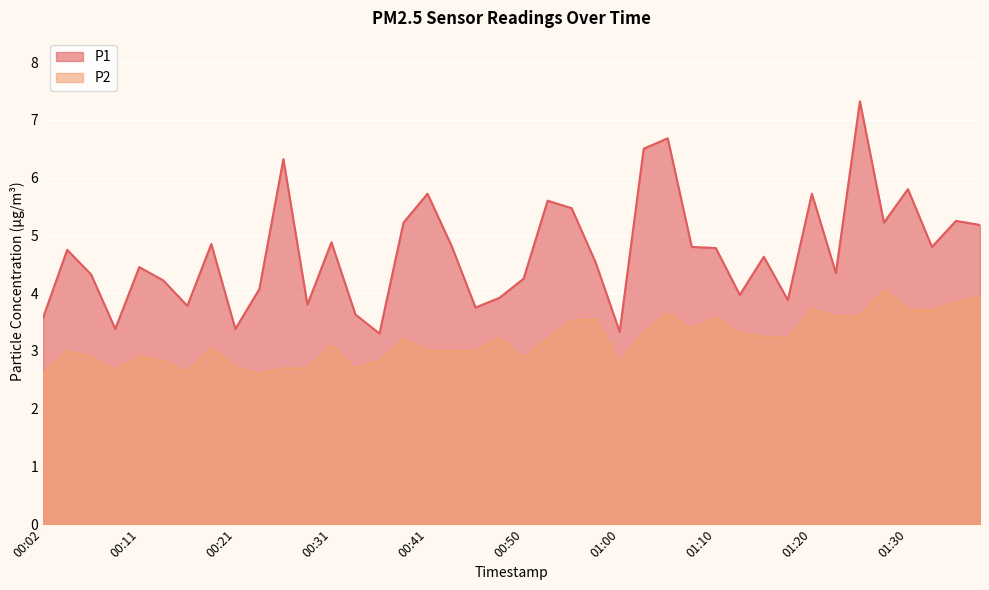

True or false: P2 and P1 cross at least once.

False